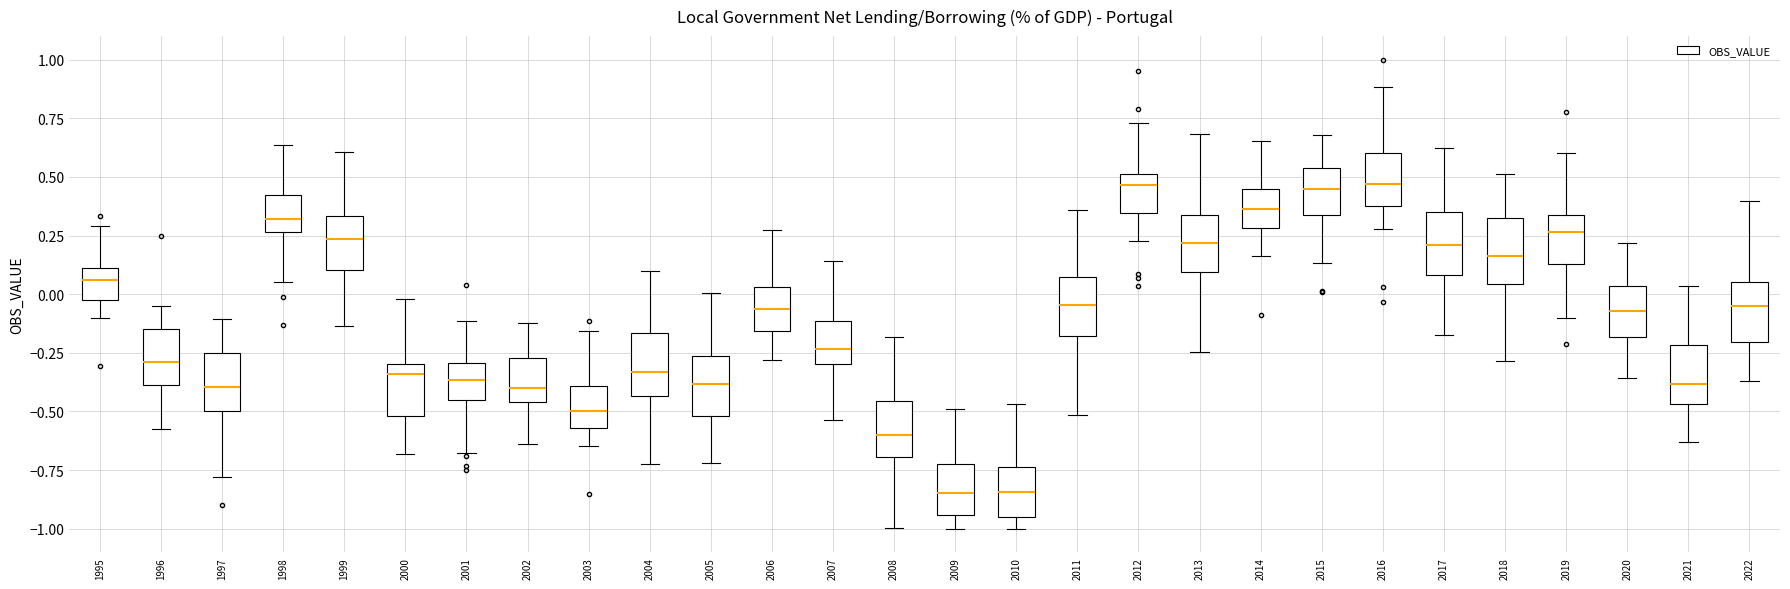

Reading left to right, read every box against the y-axis: the position of its median line, the range the box covers, and the ends of its whiskers. The values are not printed on the chart, so give them approximately, as read against the axis.

1995: median 0.05, box 0.00 to 0.10, whiskers -0.10 to 0.30
1996: median -0.30, box -0.40 to -0.15, whiskers -0.60 to -0.05
1997: median -0.40, box -0.50 to -0.25, whiskers -0.80 to -0.10
1998: median 0.30, box 0.25 to 0.40, whiskers 0.05 to 0.65
1999: median 0.25, box 0.10 to 0.35, whiskers -0.15 to 0.60
2000: median -0.35, box -0.50 to -0.30, whiskers -0.70 to 0.00
2001: median -0.35, box -0.45 to -0.30, whiskers -0.70 to -0.10
2002: median -0.40, box -0.45 to -0.25, whiskers -0.65 to -0.10
2003: median -0.50, box -0.55 to -0.40, whiskers -0.65 to -0.15
2004: median -0.35, box -0.45 to -0.15, whiskers -0.70 to 0.10
2005: median -0.40, box -0.50 to -0.25, whiskers -0.70 to 0.00
2006: median -0.05, box -0.15 to 0.05, whiskers -0.30 to 0.25
2007: median -0.25, box -0.30 to -0.10, whiskers -0.55 to 0.15
2008: median -0.60, box -0.70 to -0.45, whiskers -1.00 to -0.20
2009: median -0.85, box -0.95 to -0.70, whiskers -1.00 to -0.50
2010: median -0.85, box -0.95 to -0.75, whiskers -1.00 to -0.45
2011: median -0.05, box -0.20 to 0.05, whiskers -0.50 to 0.35
2012: median 0.45, box 0.35 to 0.50, whiskers 0.25 to 0.75
2013: median 0.20, box 0.10 to 0.35, whiskers -0.25 to 0.70
2014: median 0.35, box 0.30 to 0.45, whiskers 0.15 to 0.65
2015: median 0.45, box 0.35 to 0.55, whiskers 0.15 to 0.70
2016: median 0.45, box 0.40 to 0.60, whiskers 0.30 to 0.90
2017: median 0.20, box 0.10 to 0.35, whiskers -0.20 to 0.65
2018: median 0.15, box 0.05 to 0.35, whiskers -0.30 to 0.50
2019: median 0.25, box 0.15 to 0.35, whiskers -0.10 to 0.60
2020: median -0.05, box -0.20 to 0.05, whiskers -0.35 to 0.20
2021: median -0.40, box -0.45 to -0.20, whiskers -0.65 to 0.05
2022: median -0.05, box -0.20 to 0.05, whiskers -0.35 to 0.40